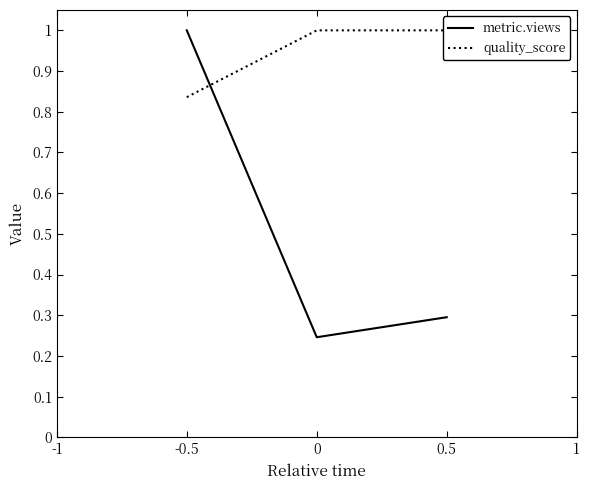

What is the highest value of the metric.views series?

1.0